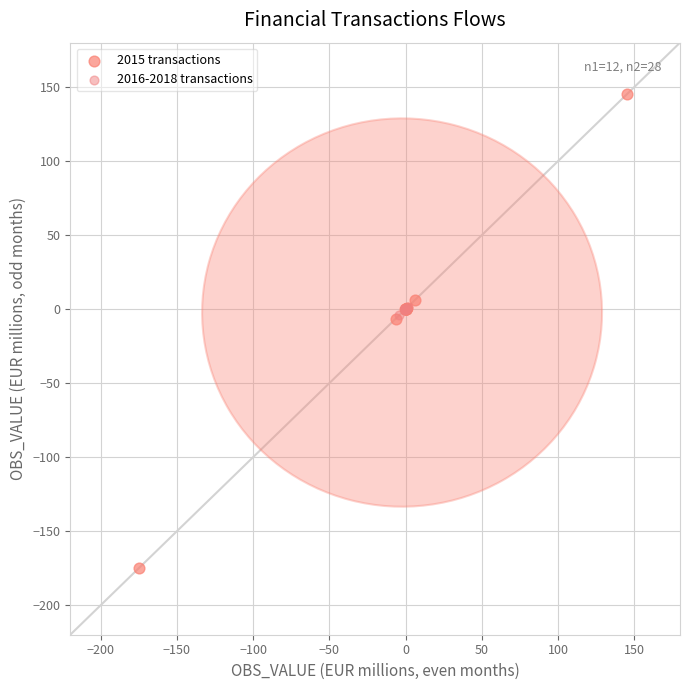

Which series contains the lowest Y value?

2015 transactions